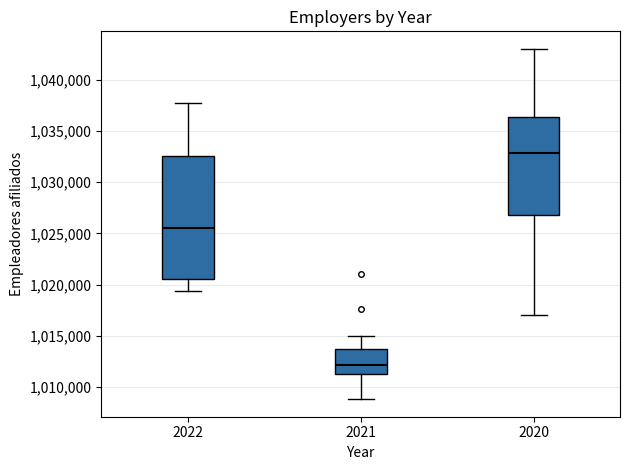

Which box has the lowest median line?

2021